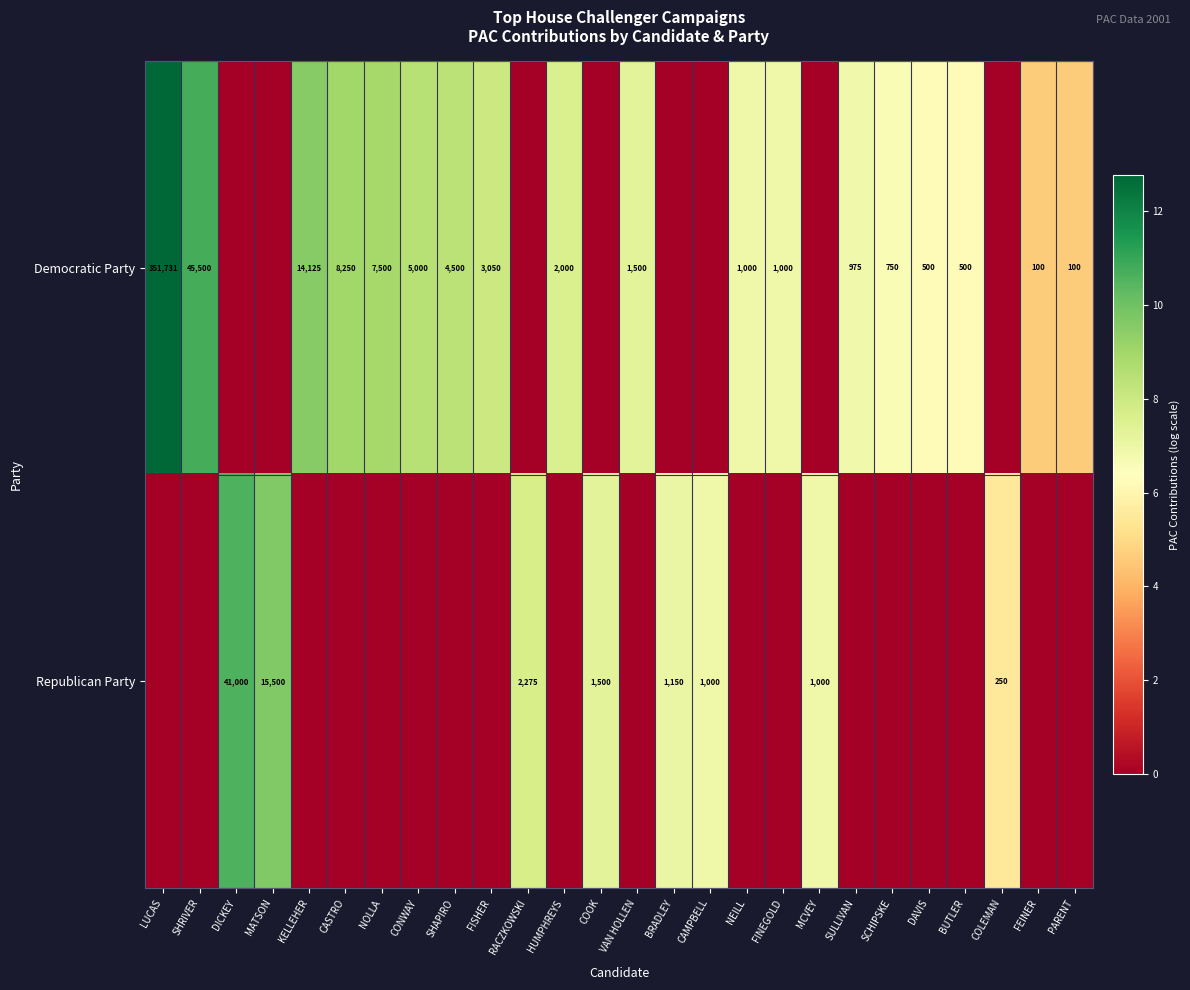

Is it true that Democratic Party equals 351731 at LUCAS?

True